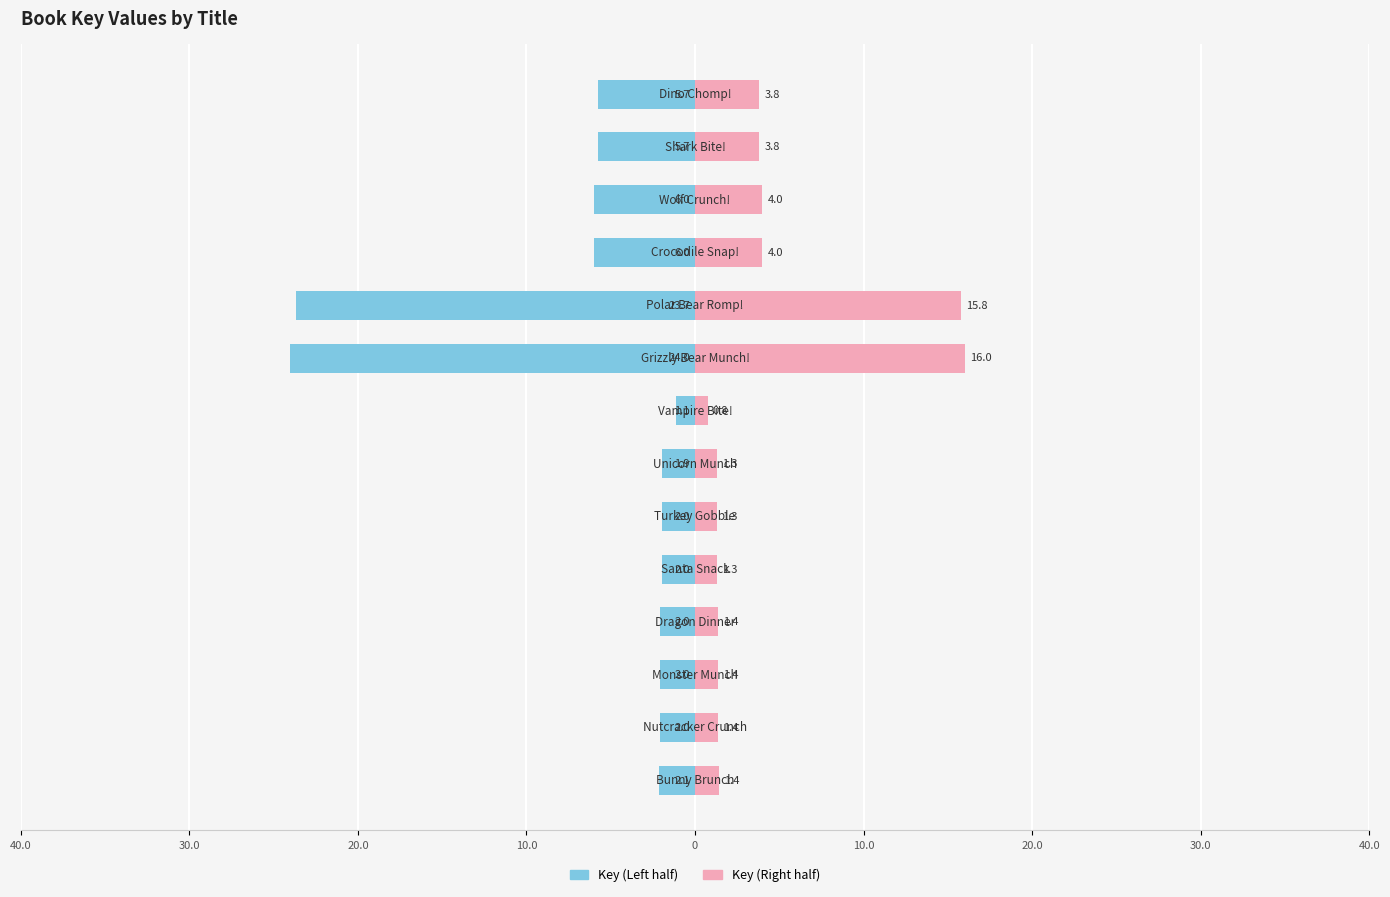

What is the difference between the maximum and second lowest values in the Key (Right) series?

14.7